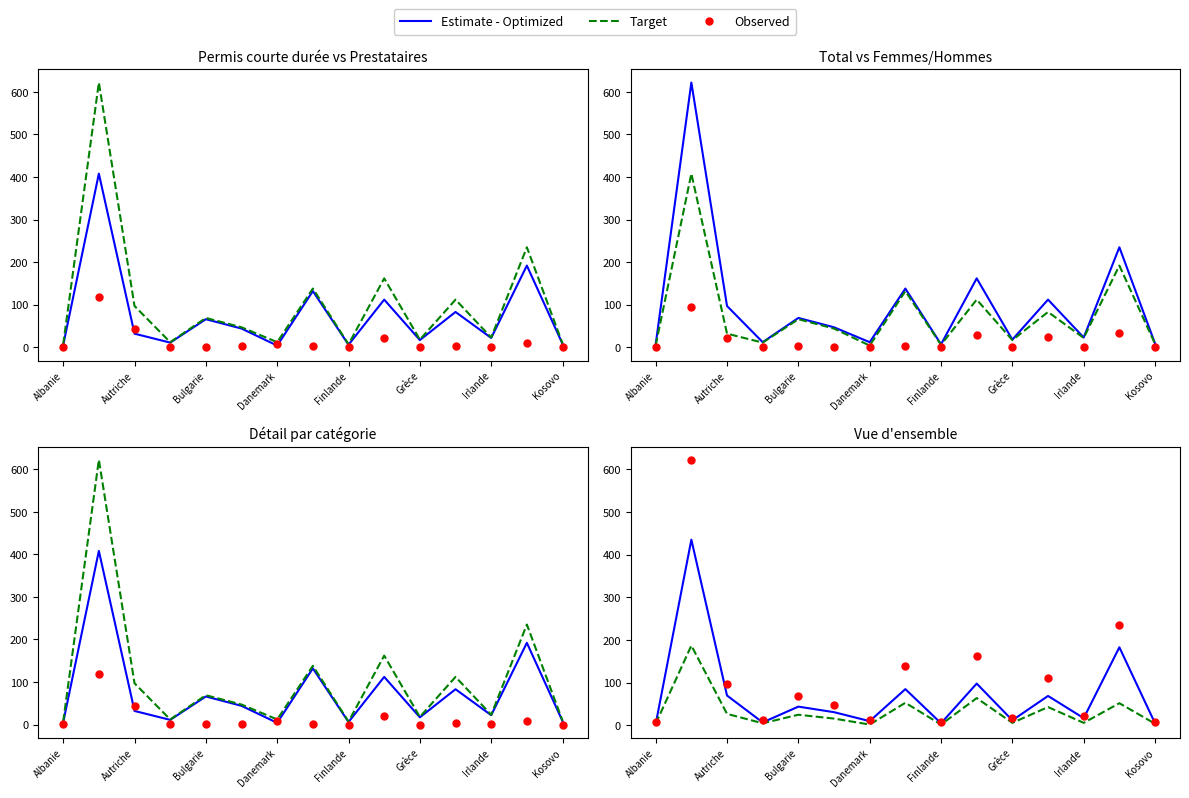

Which series contains the lowest Y value?

Target